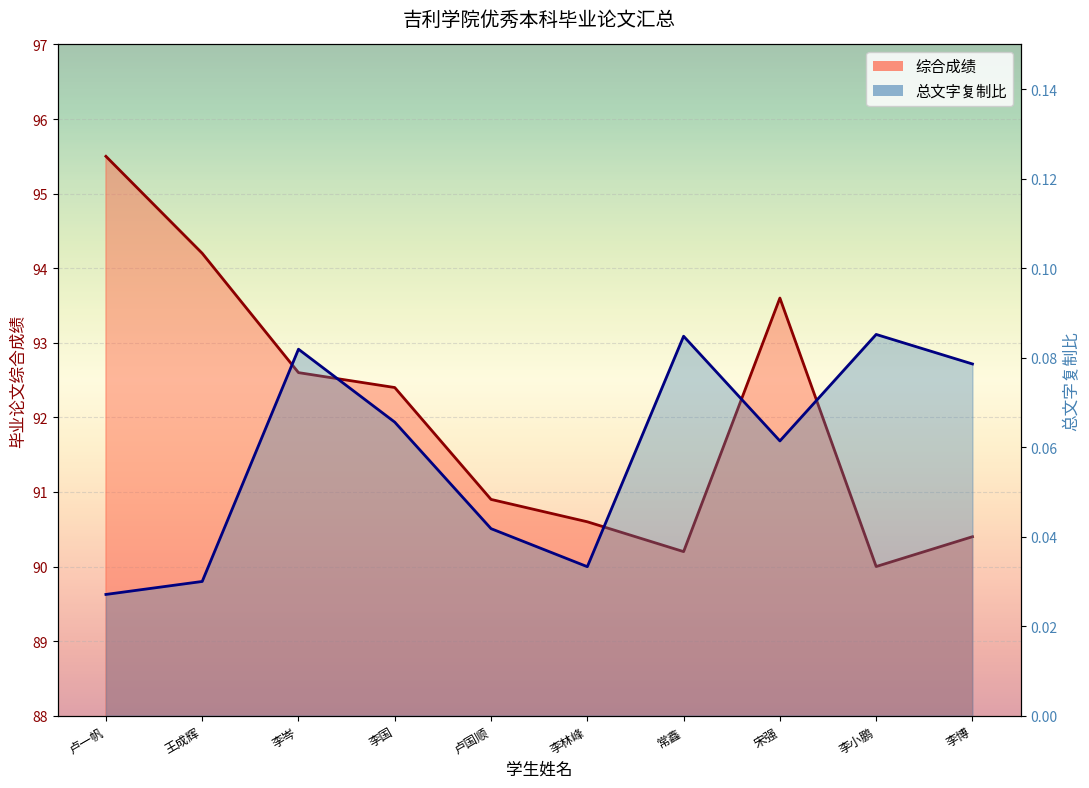

Count the 总文字复制比 values in the range 0 to 1.

10